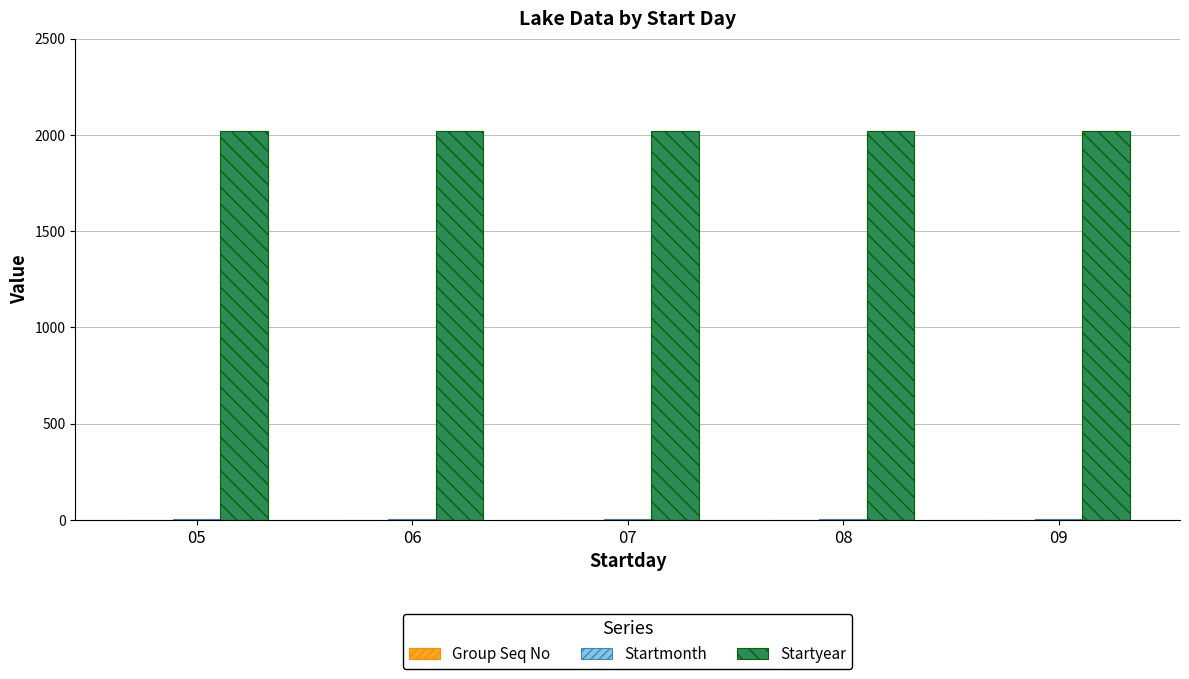

Which series has the largest total across all categories?

Startyear